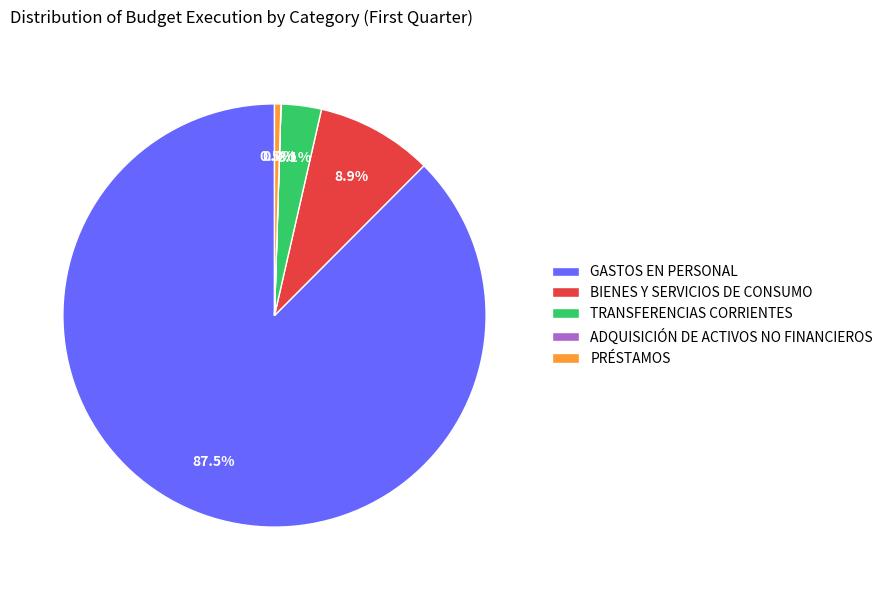

What is the largest slice in the pie chart?

GASTOS EN PERSONAL